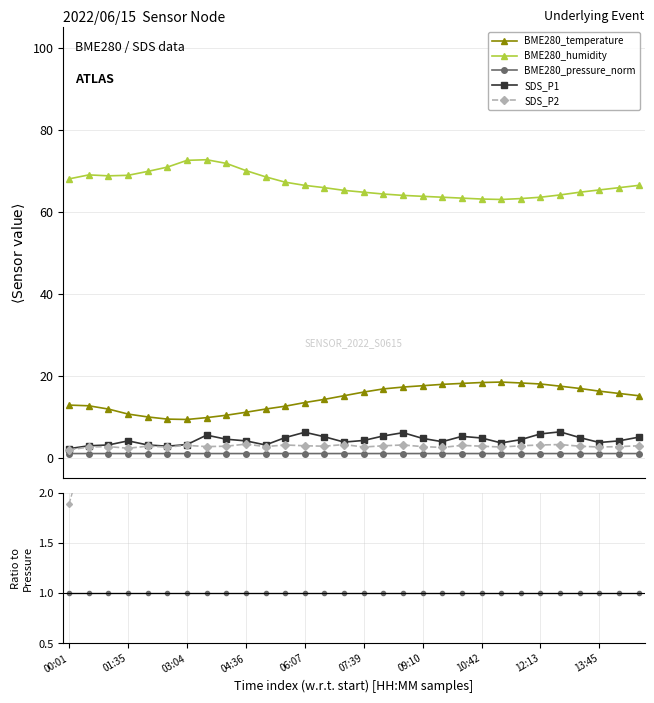

In BME280_humidity, how many points are higher than both neighbors (excluding endpoints)?

2